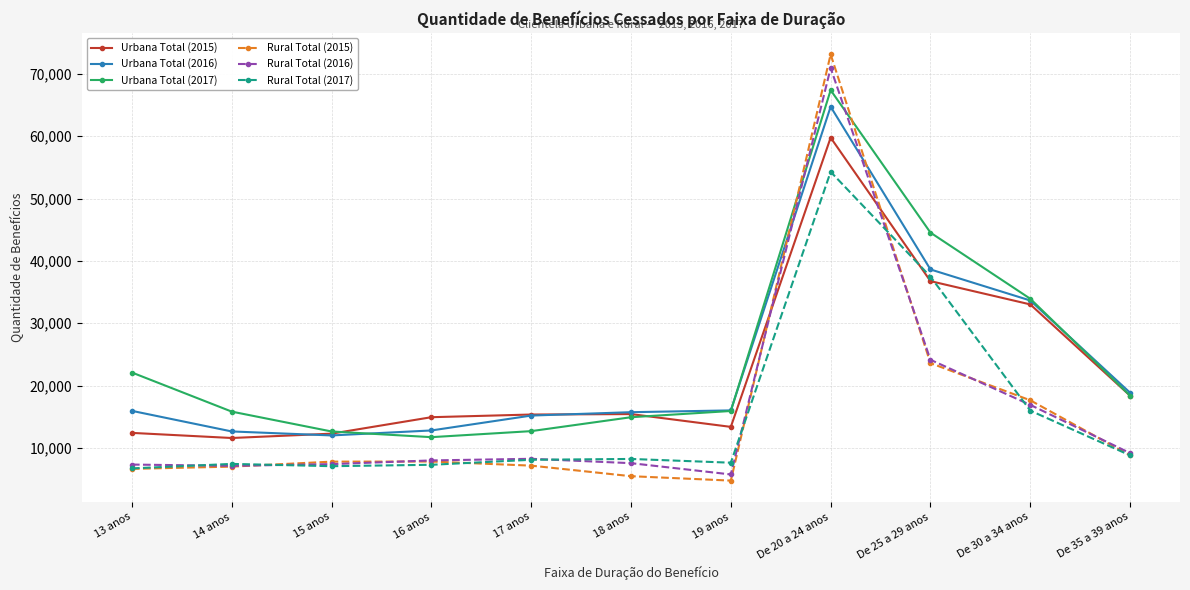

At which category is the sum across all series the highest?

De 20 a 24 anos